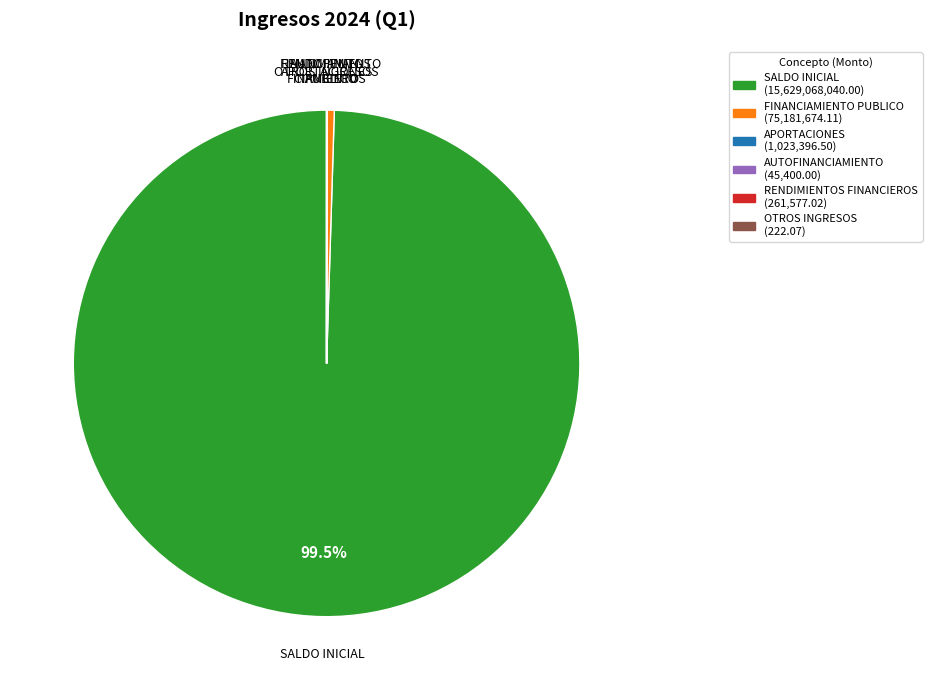

What is the largest slice in the pie chart?

SALDO INICIAL